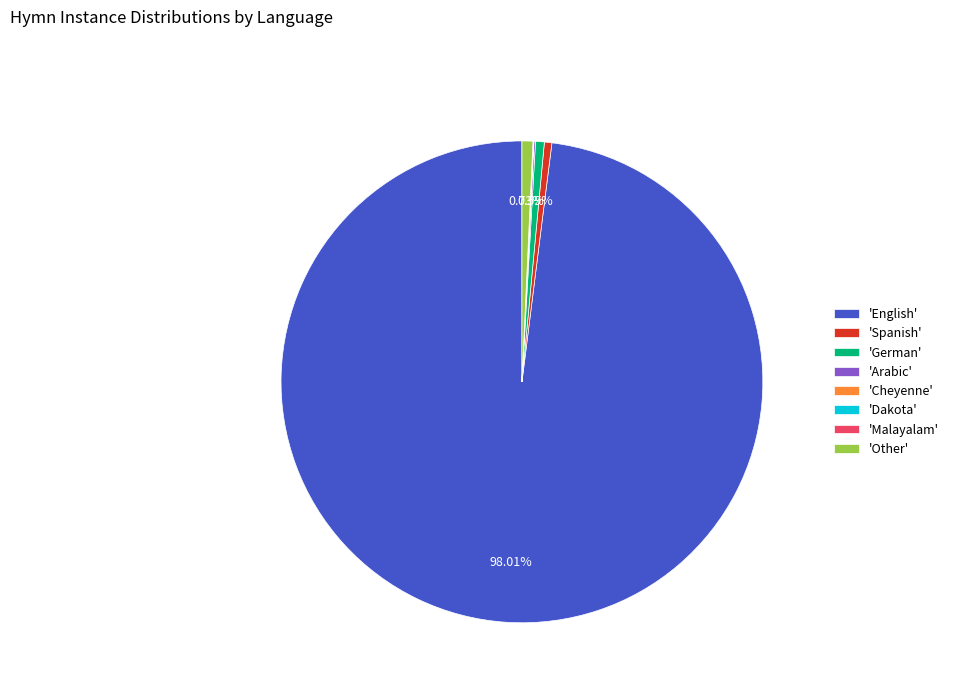

Which slice is the largest?

'English'